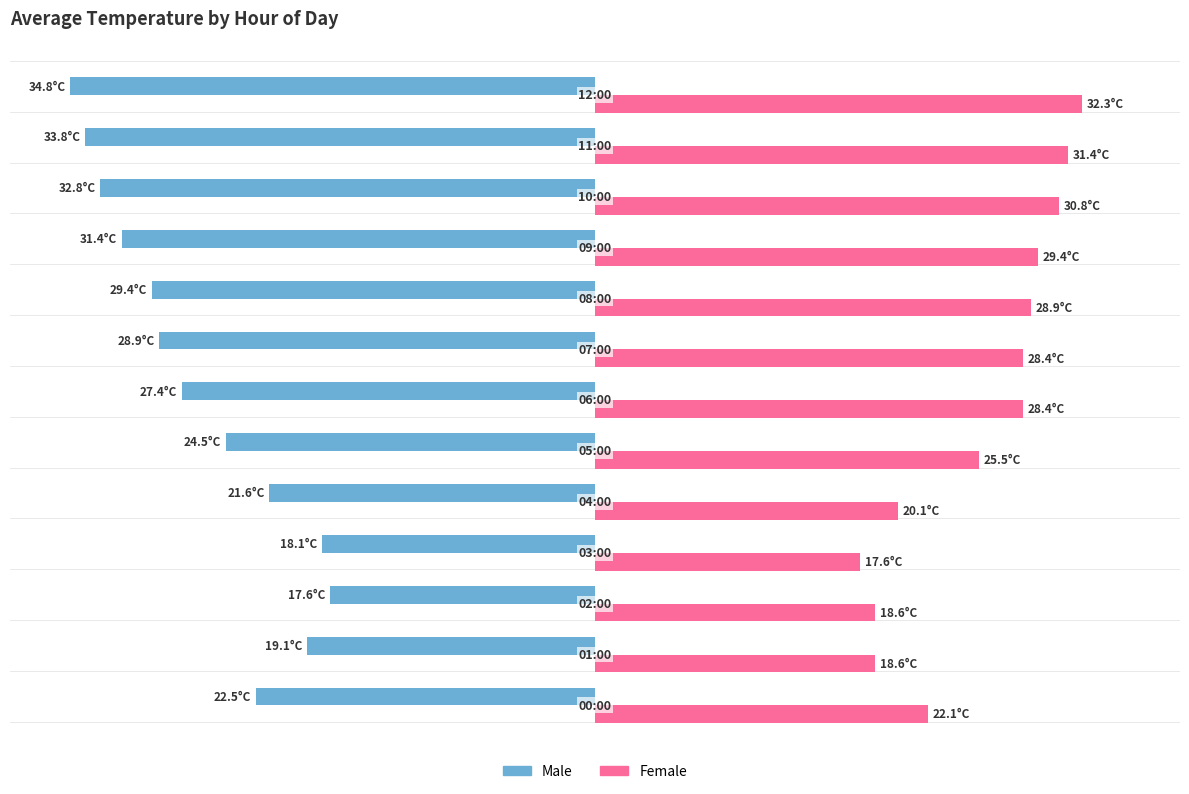

Which series has the largest total across all categories?

Female